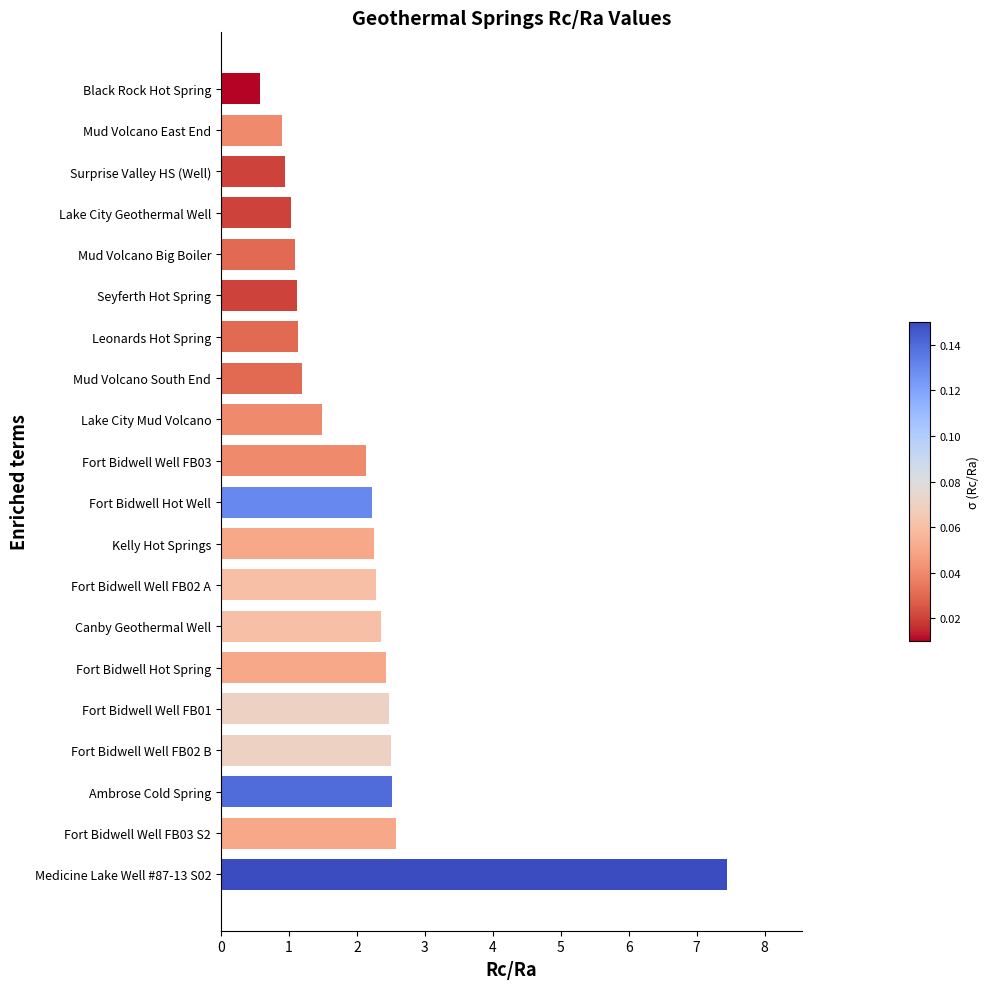

What is the sum of all values?

40.7